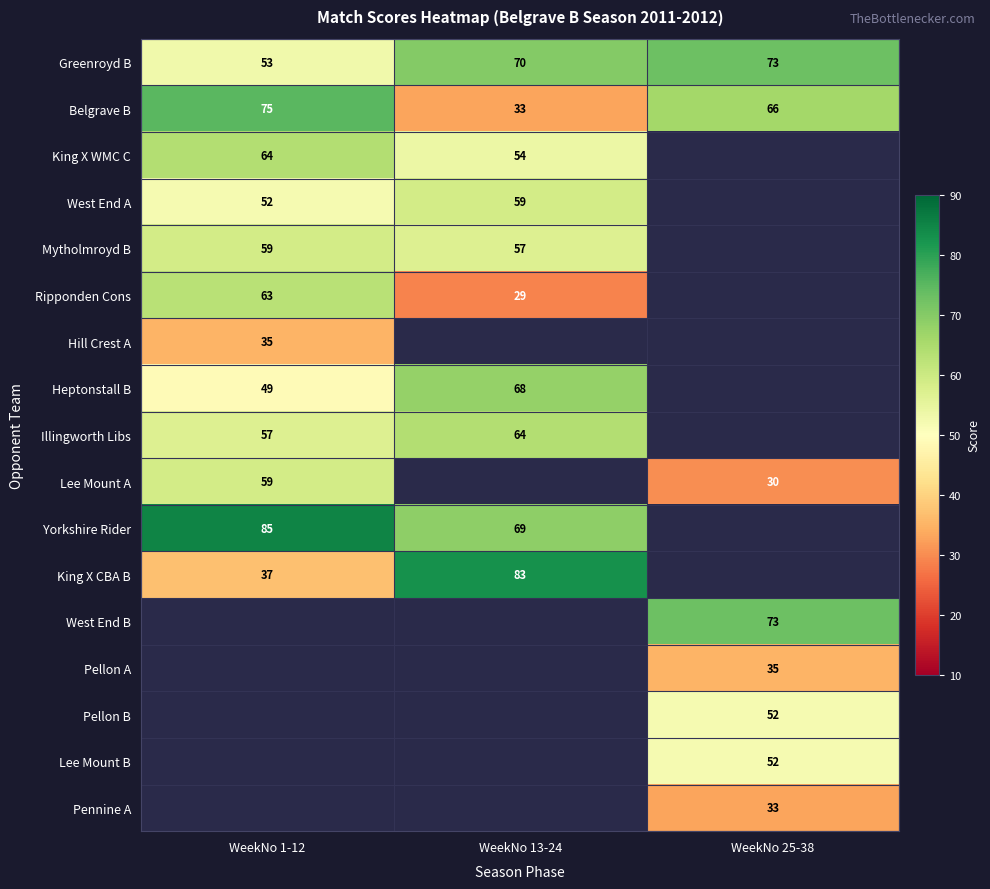

How many Greenroyd B values are between 53 and 73?

3